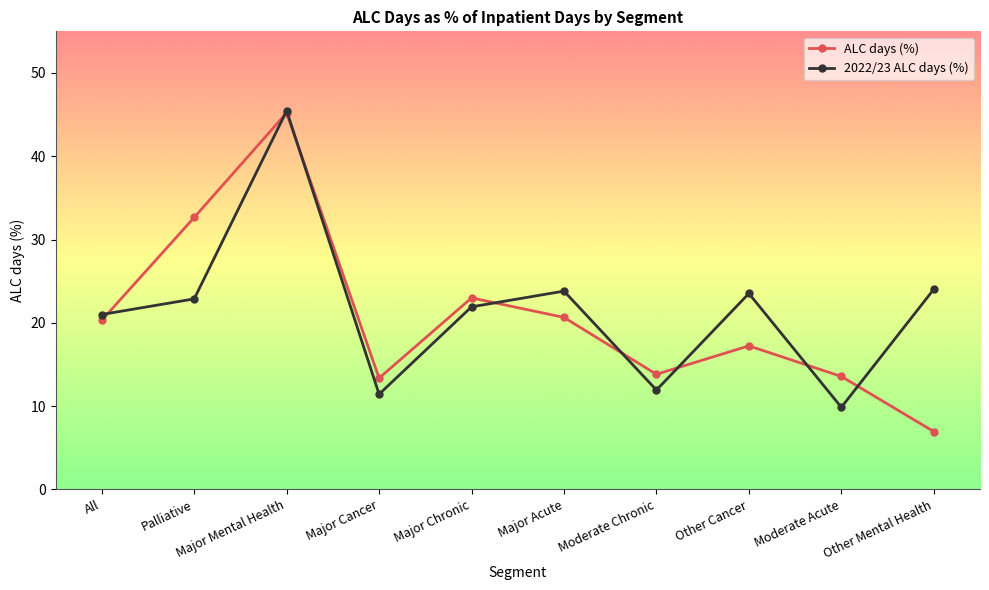

Is this an area chart (filled region under the line)?

No